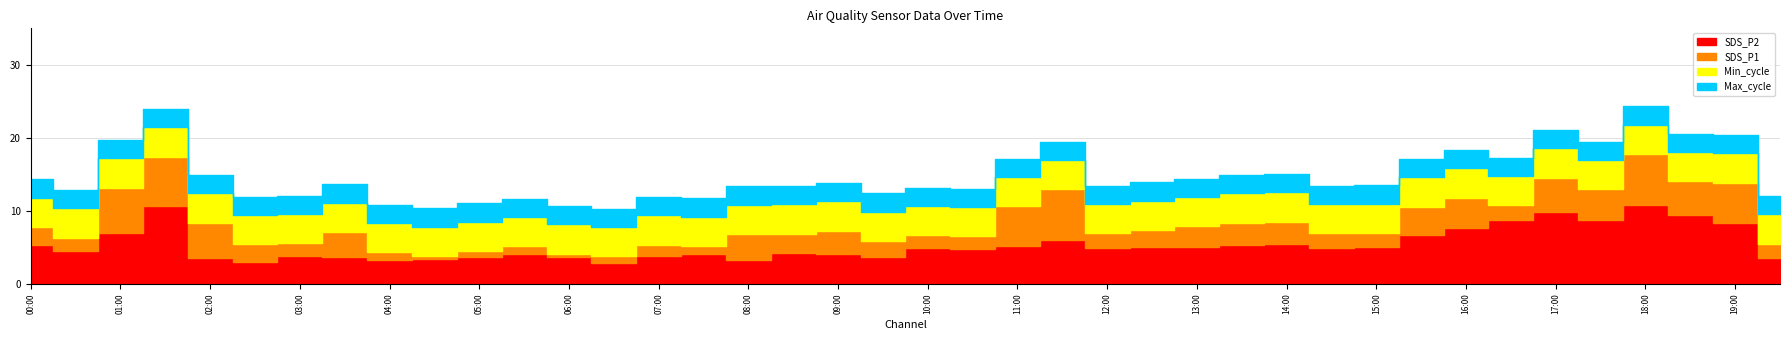

How many lines are shown in the chart?

4